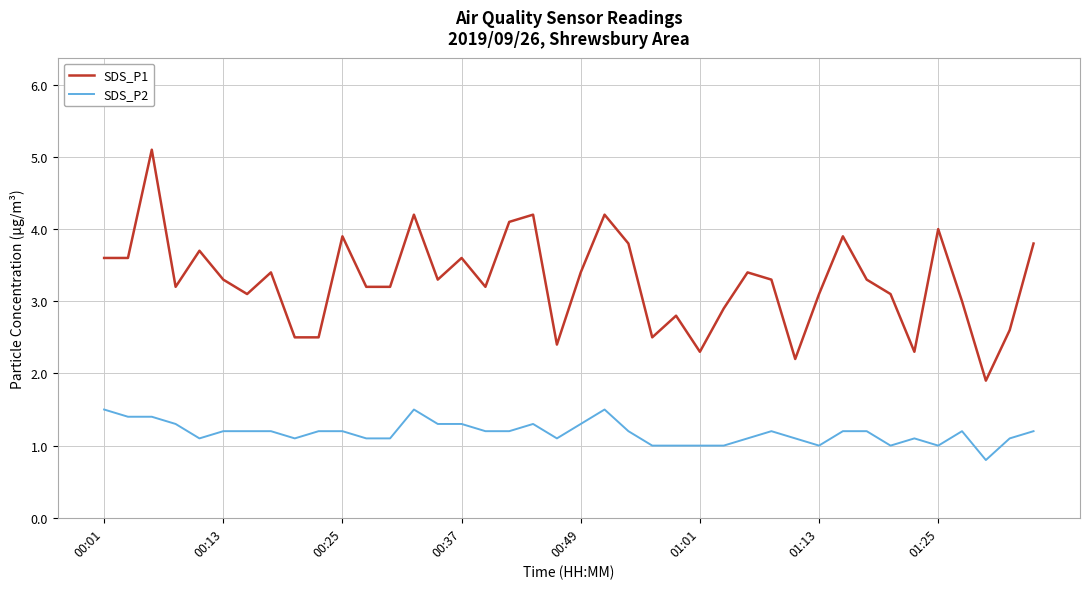

What is the minimum value for SDS_P2?

0.8